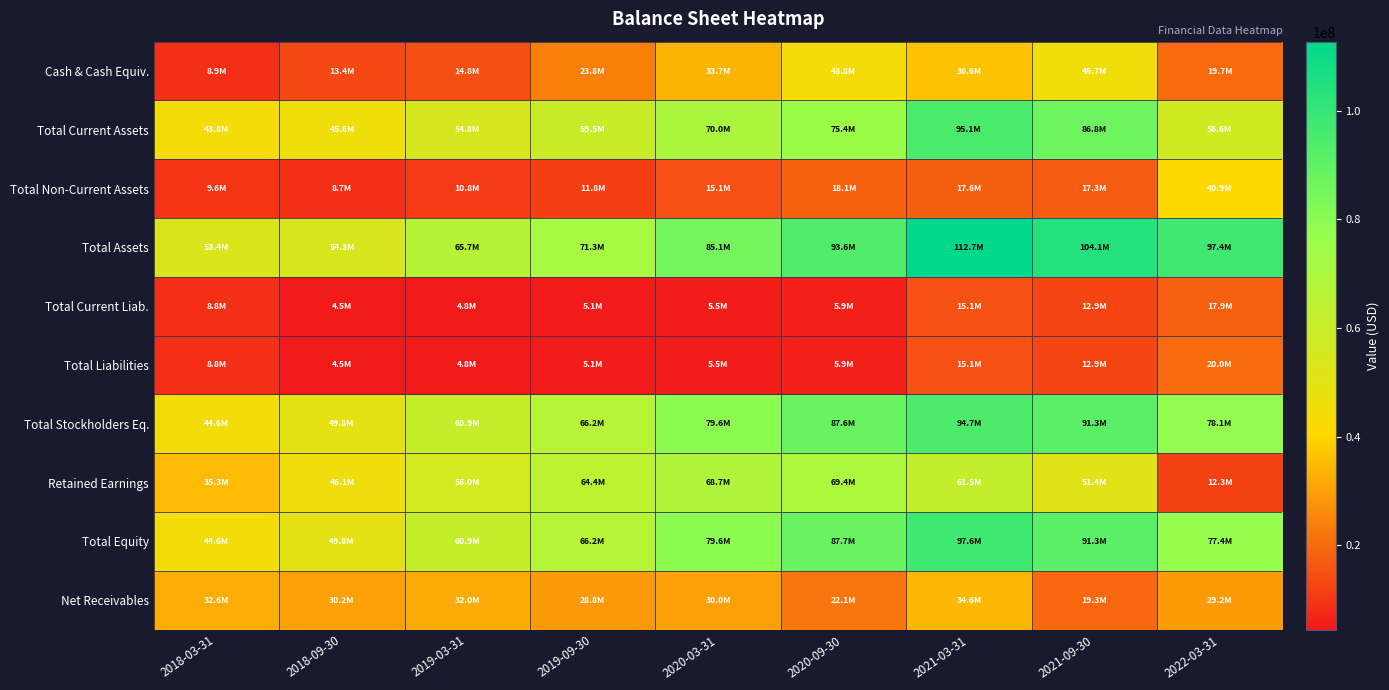

List the series in order of their peak value, highest first.

Total Assets, Total Equity, Total Current Assets, Total Stockholders Eq., Retained Earnings, Cash & Cash Equiv., Total Non-Current Assets, Net Receivables, Total Liabilities, Total Current Liab.